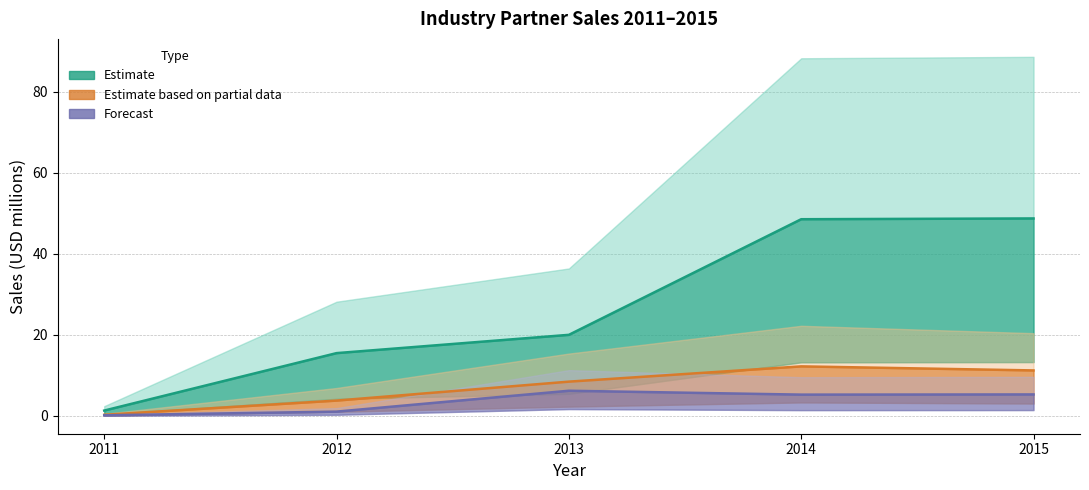

Is the value of Forecast at 2012 greater than the value of Estimate based on partial data at 2013?

No